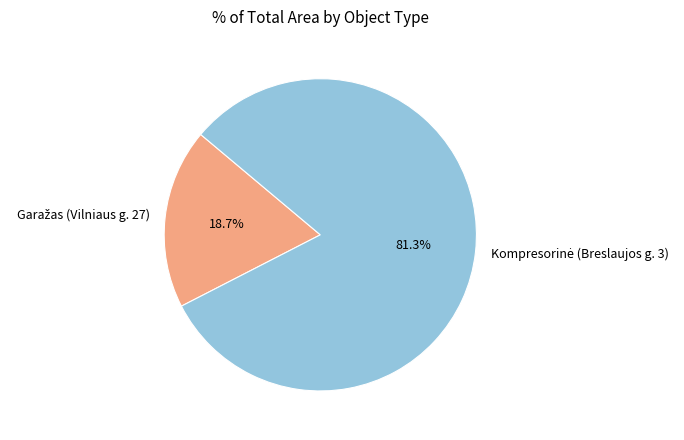

How many slices are in this pie chart?

2